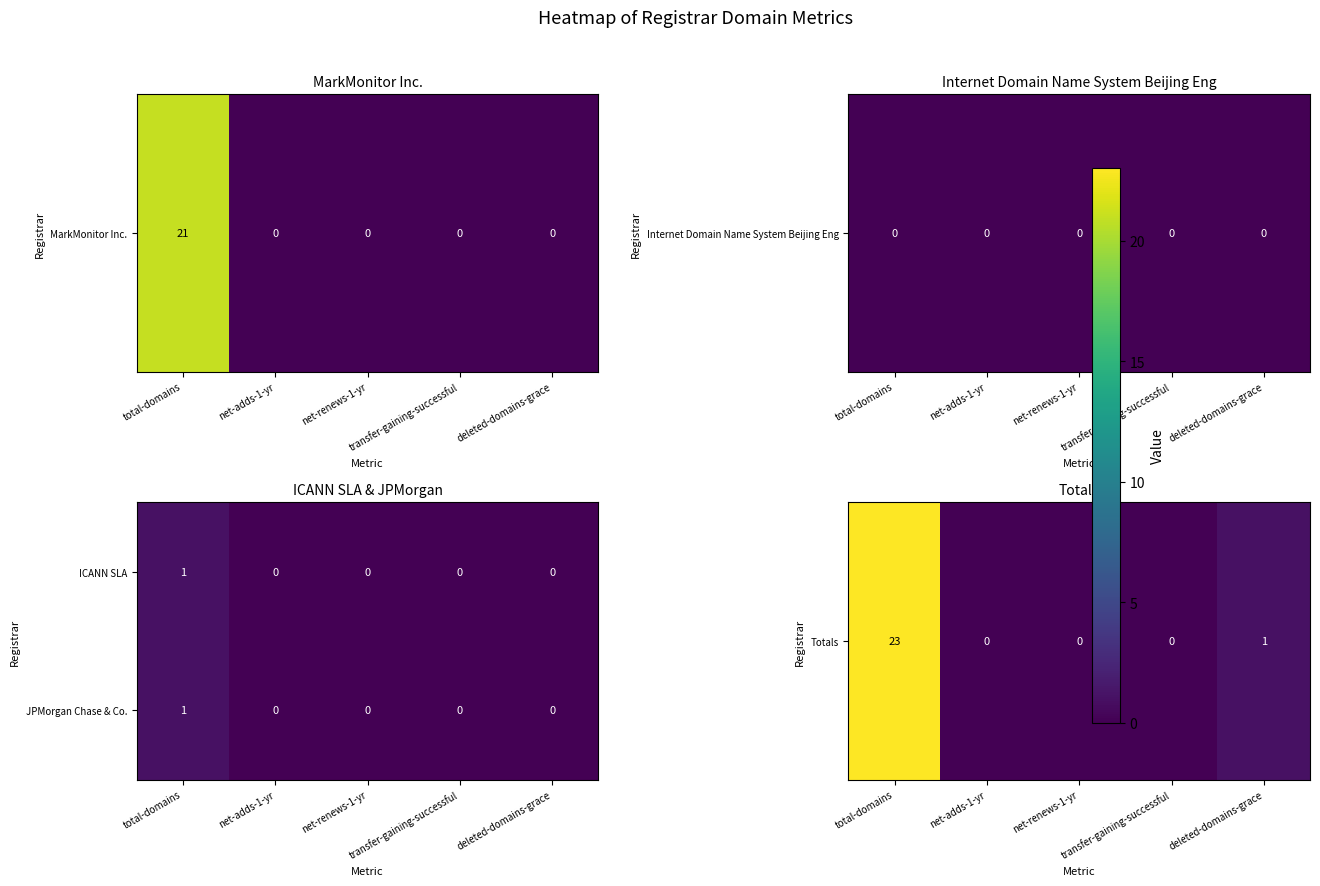

How many ICANN SLA values are between 0 and 1?

5